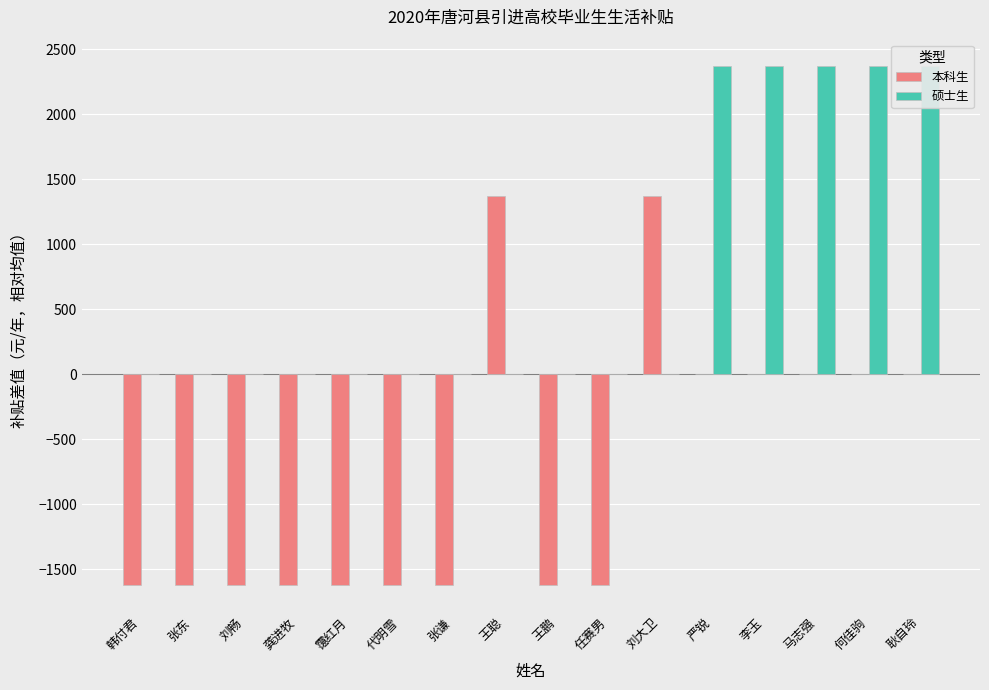

Reading right to left, transcribe all the data shown in this chart.

本科生: 耿自玲=0	何佳驹=0	马志强=0	李玉=0	严锐=0	刘大卫=1375	任赛男=-1625	王鹏=-1625	王聪=1375	张谦=-1625	代明雪=-1625	霭红月=-1625	龚进牧=-1625	刘畅=-1625	张东=-1625	韩付君=-1625
硕士生: 耿自玲=2375	何佳驹=2375	马志强=2375	李玉=2375	严锐=2375	刘大卫=0	任赛男=0	王鹏=0	王聪=0	张谦=0	代明雪=0	霭红月=0	龚进牧=0	刘畅=0	张东=0	韩付君=0